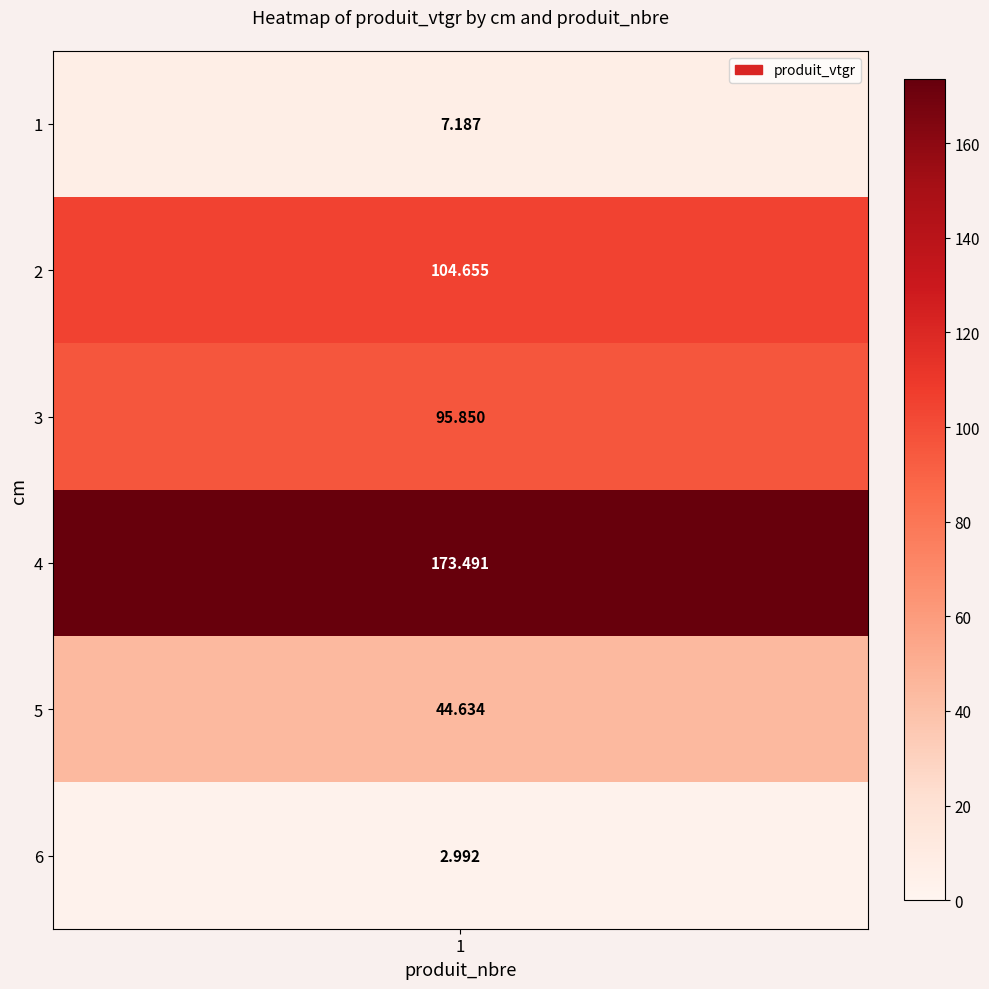

Is it true that the value at 5 is 16.5?

False